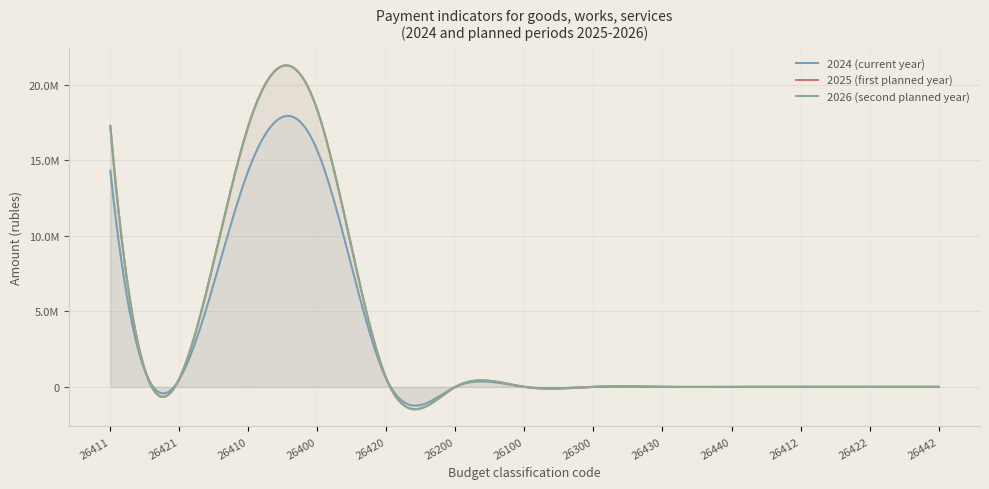

At 26300, list the series in order from smallest to largest.

2024 (current year), 2025 (first planned year), 2026 (second planned year)